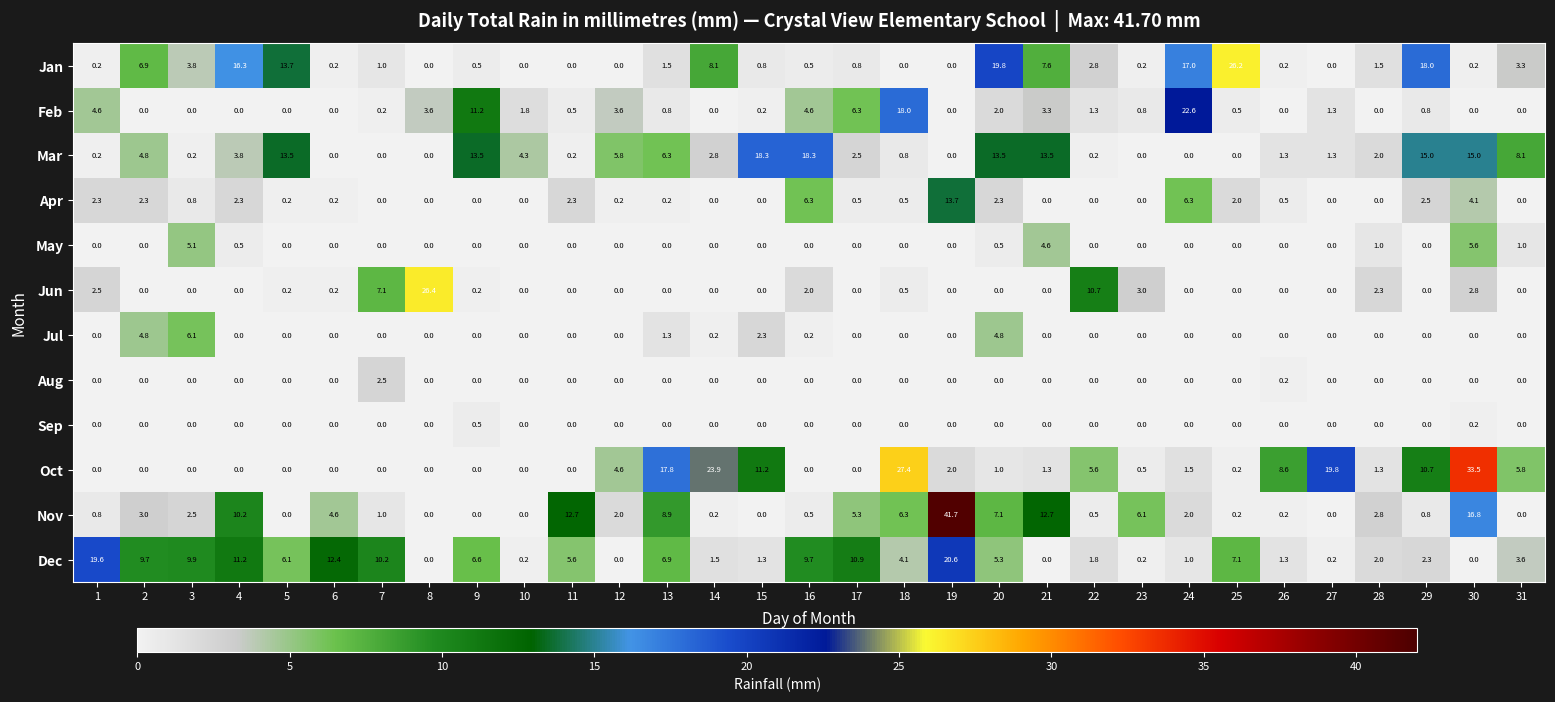

Is it true that Aug equals -1.4 at 29?

False